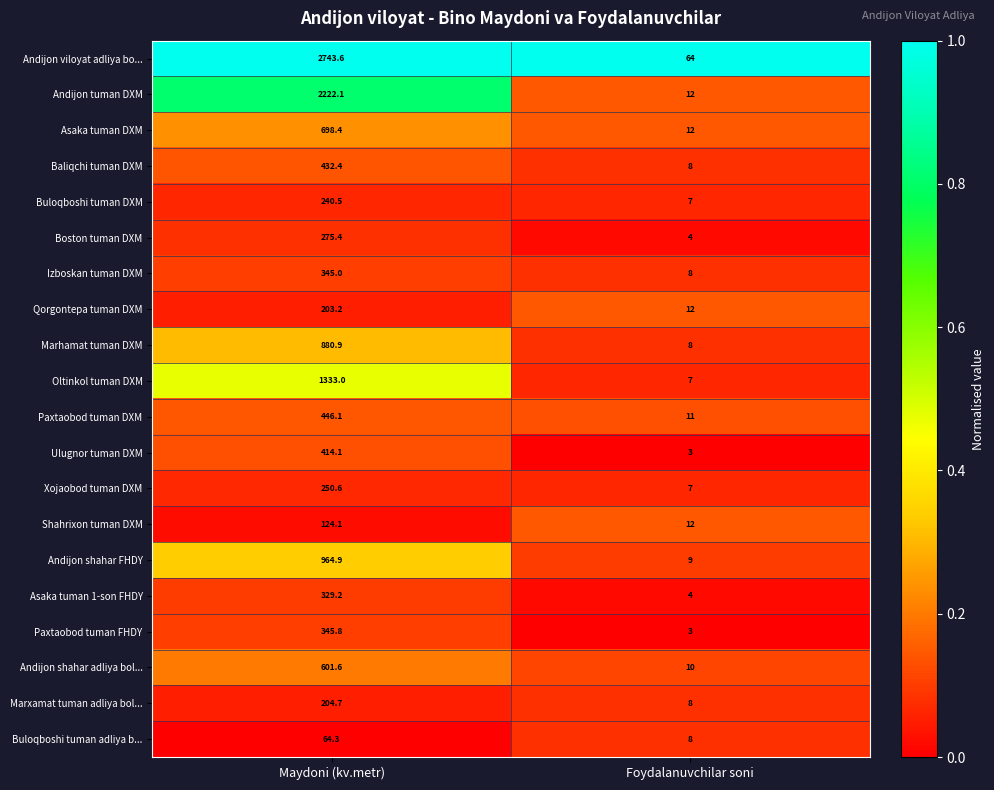

What is the sum of the Asaka tuman DXM values at Foydalanuvchilar soni and Maydoni (kv.metr)?

710.4